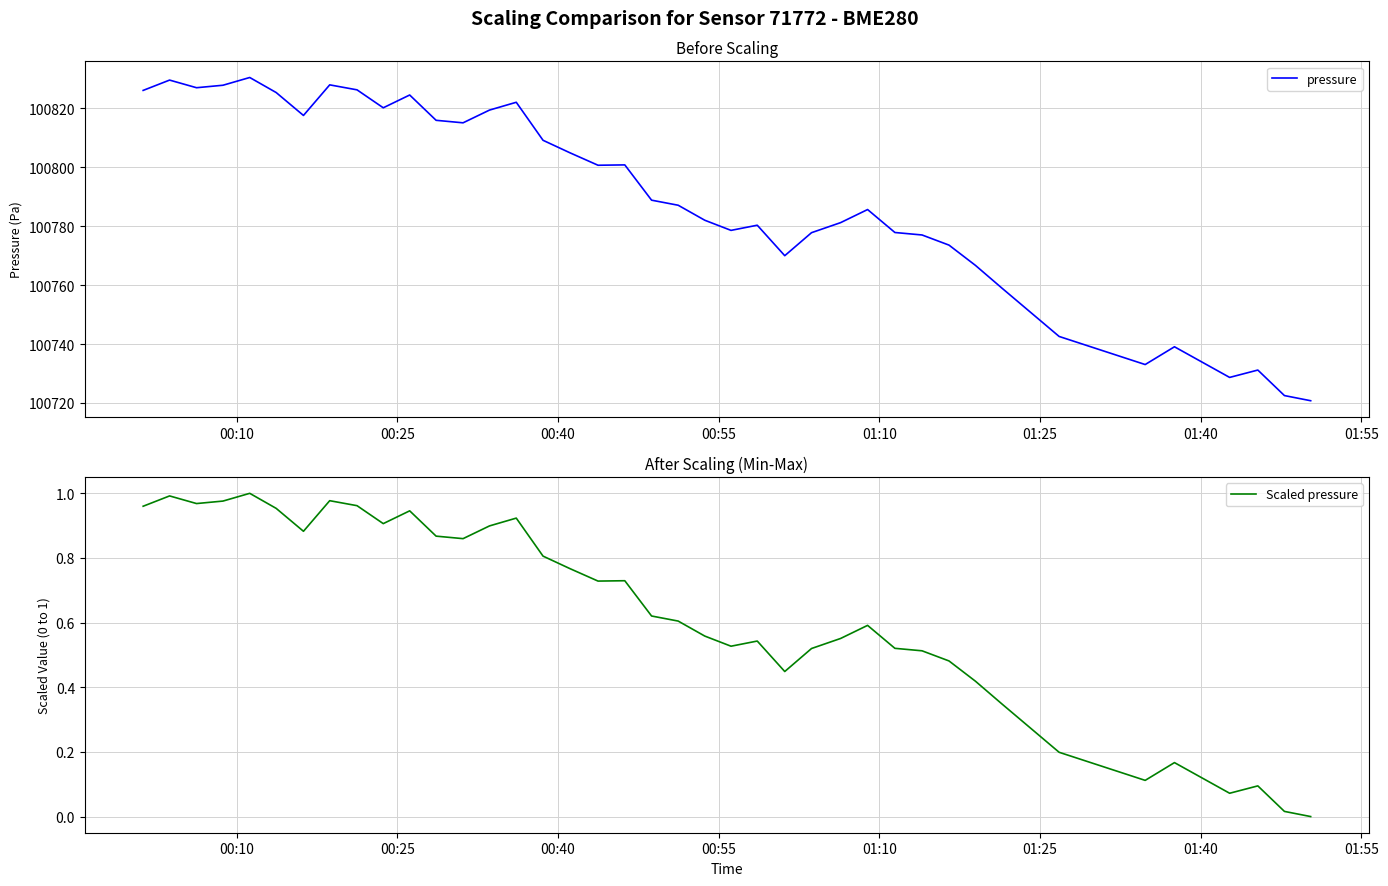

Which series has the largest total across all categories?

pressure